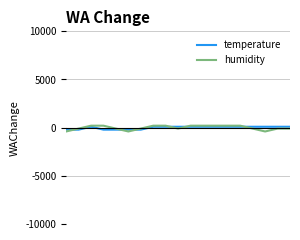

Does the chart have visible grid lines?

Yes